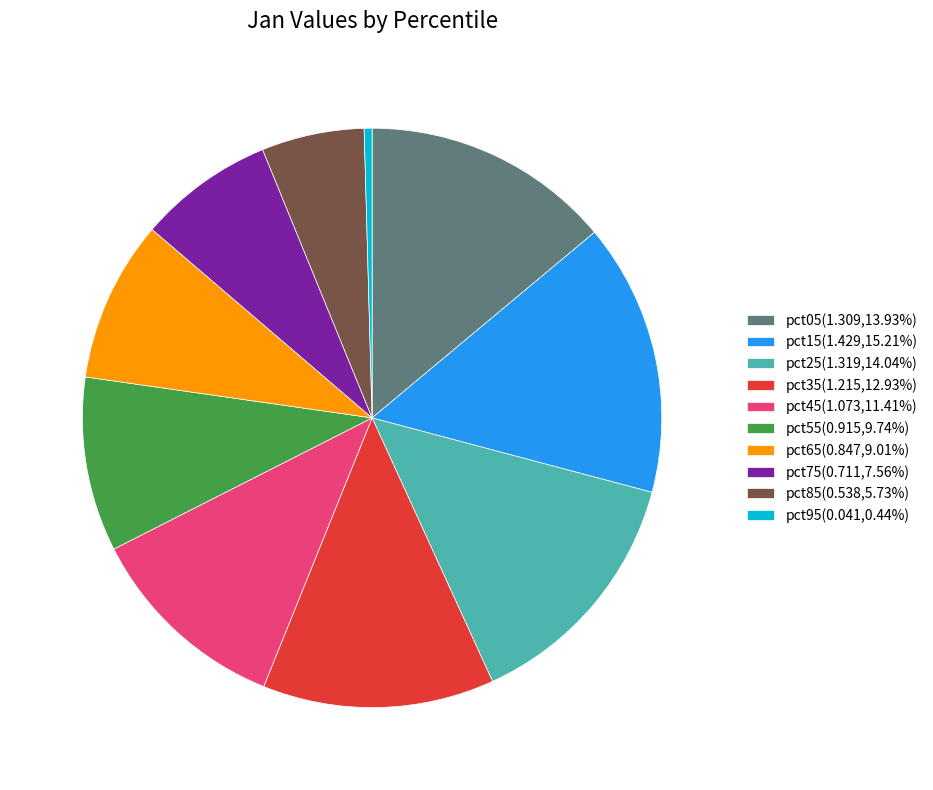

Which slice is the largest?

pct15